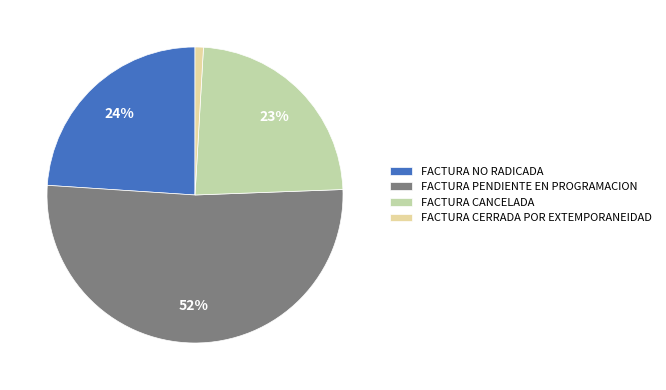

Which category has the smallest portion of the pie?

FACTURA CERRADA POR EXTEMPORANEIDAD